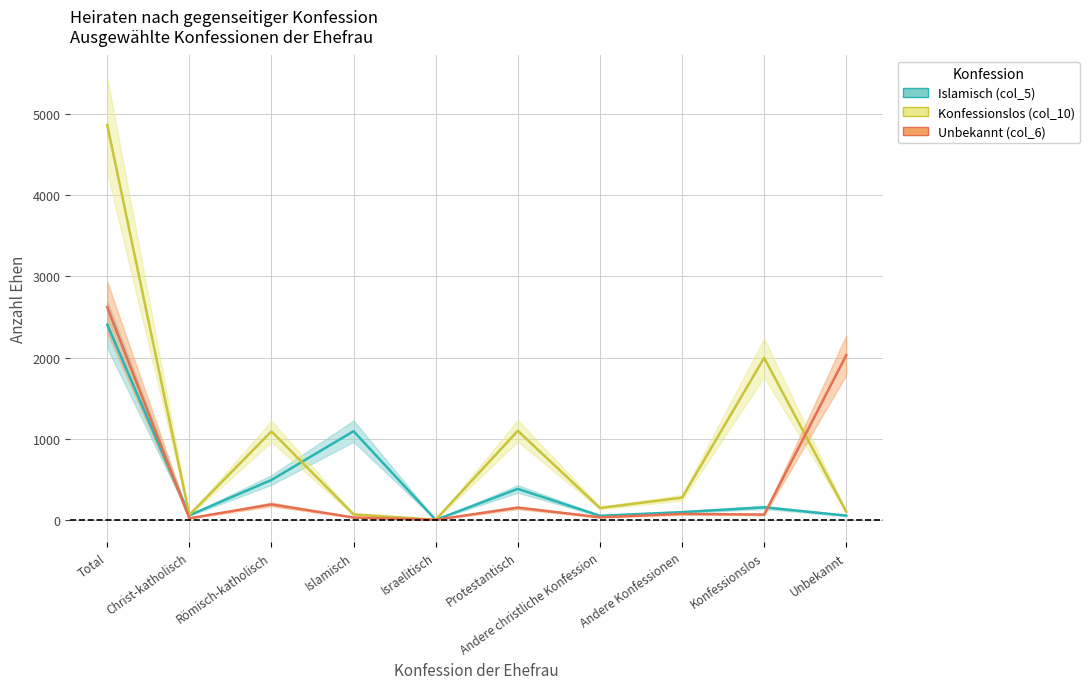

Which series has the largest total across all categories?

Konfessionslos (col_10)